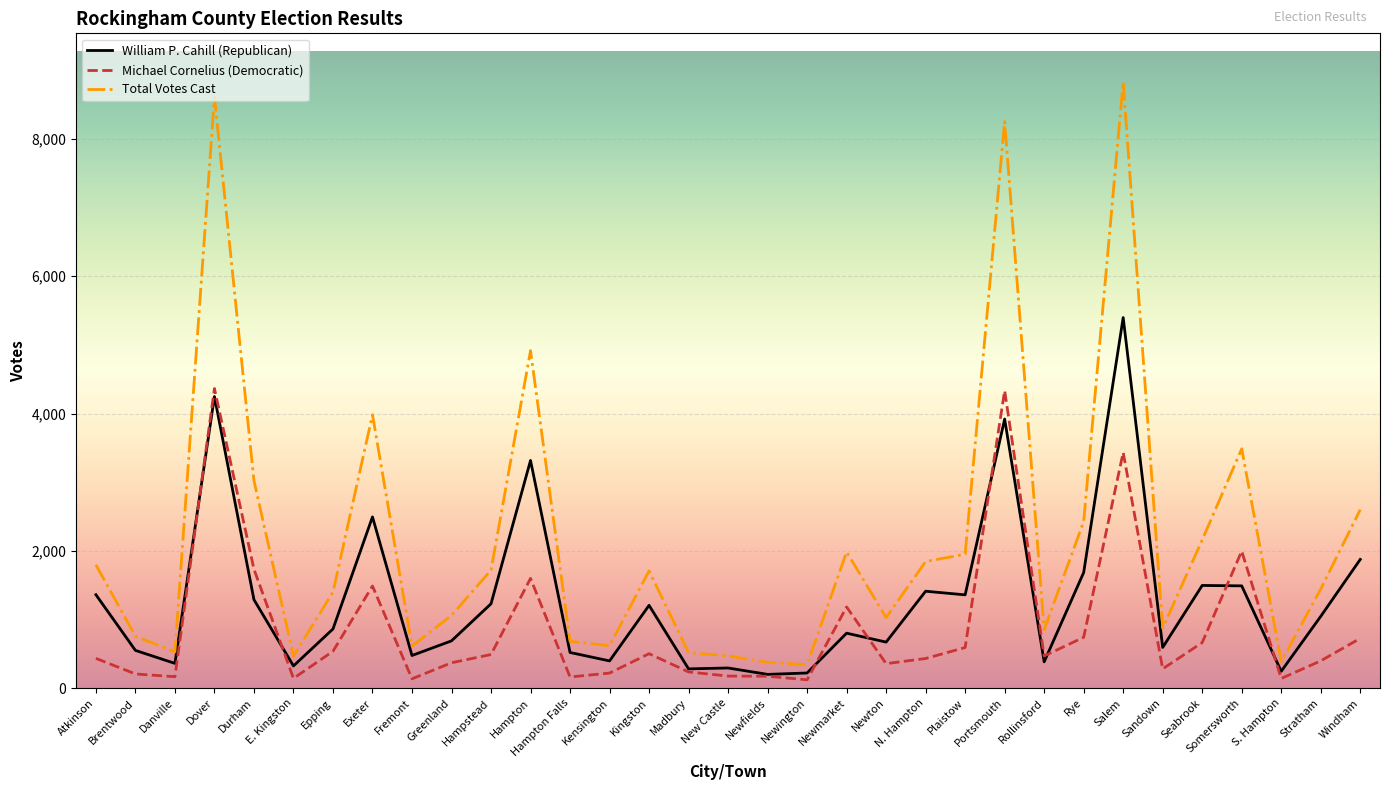

True or false: Total Votes Cast has a value of 1084 at Fremont.

False